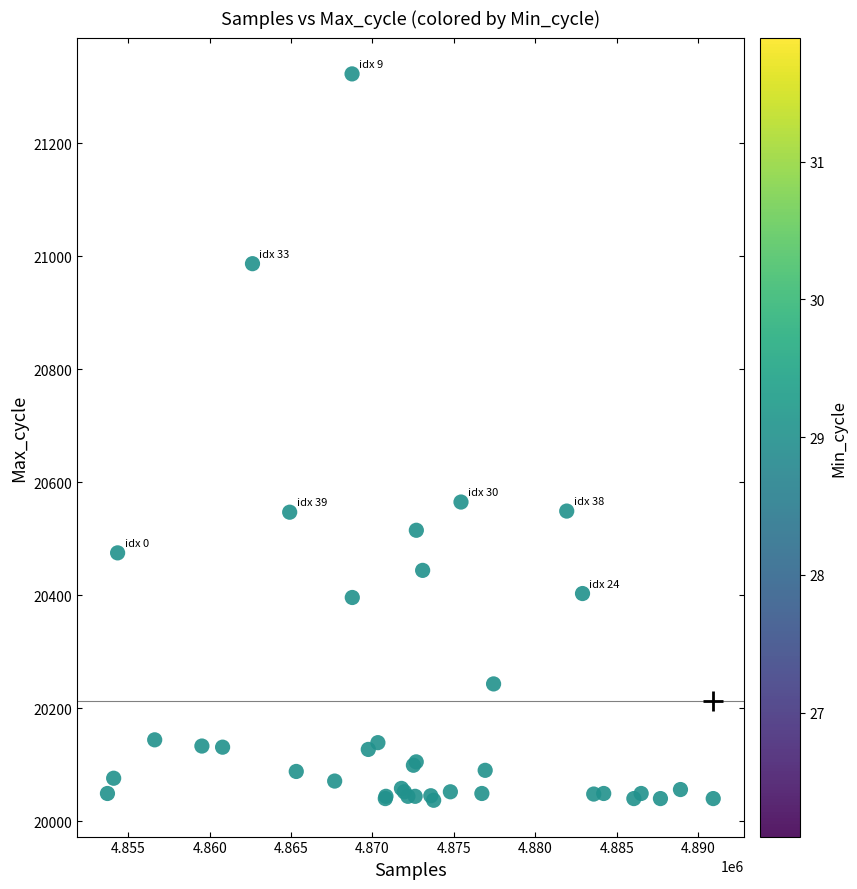

What Y value in the scatter plot is closest to 20680?

20565